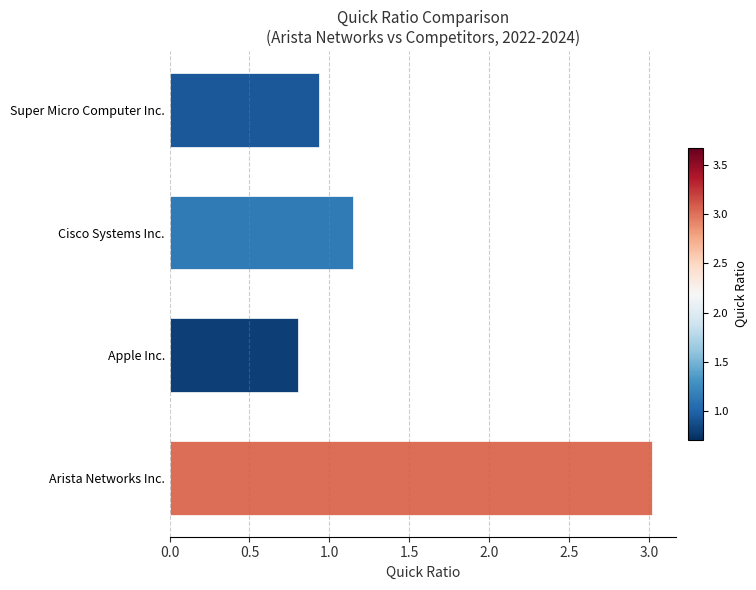

What is the sum of all values?

5.9